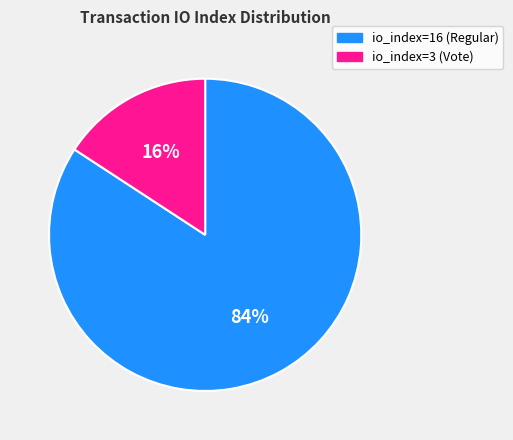

The io_index=3 (Vote) slice represents 10% of the pie. True or false?

False